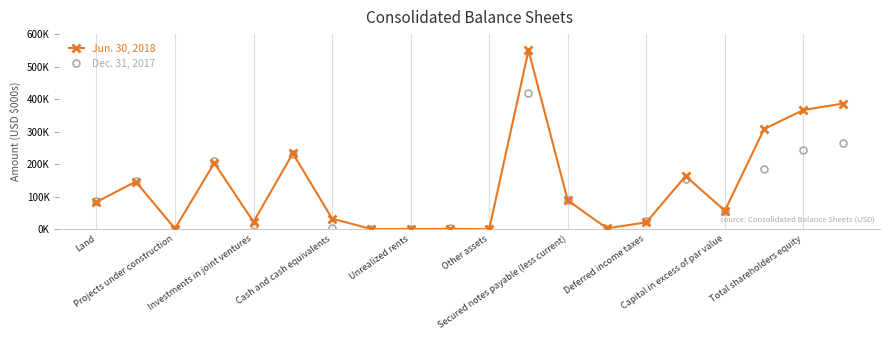

List the series in order of their overall mean, highest first.

Jun. 30, 2018, Dec. 31, 2017